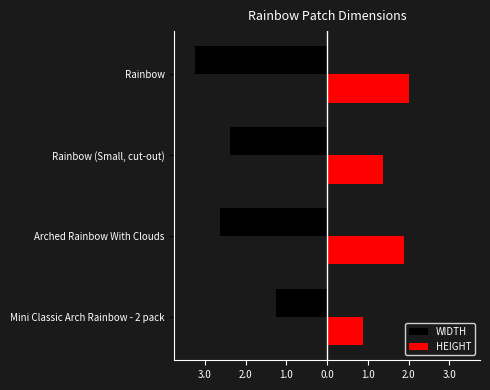

What are all the series names shown in the legend?

WIDTH, HEIGHT